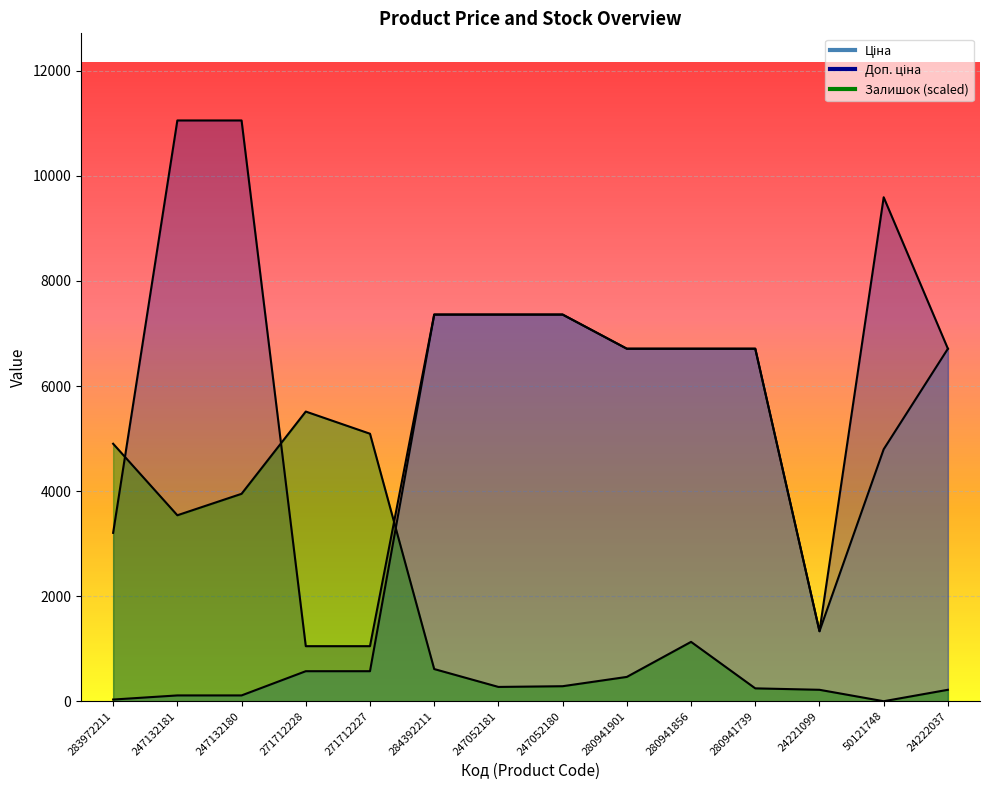

Which label corresponds to the largest value in the chart?

247132181